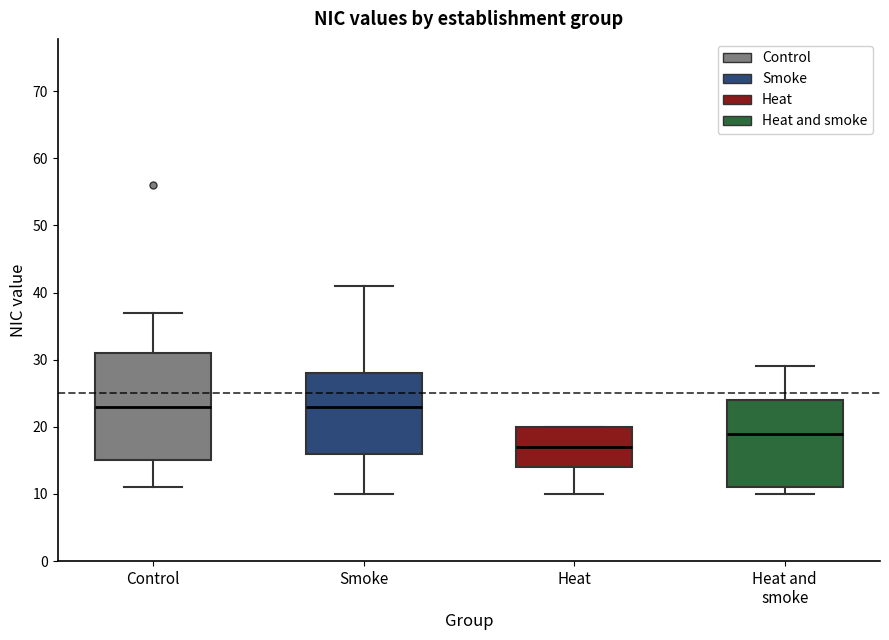

Reading left to right, read every box against the y-axis: the position of its median line, the range the box covers, and the ends of its whiskers. The values are not printed on the chart, so give them approximately, as read against the axis.

Control: median 23, box 15 to 31, whiskers 11 to 37
Smoke: median 23, box 16 to 28, whiskers 10 to 41
Heat: median 17, box 14 to 20, whiskers 10 to 20
Heat and smoke: median 19, box 11 to 24, whiskers 10 to 29